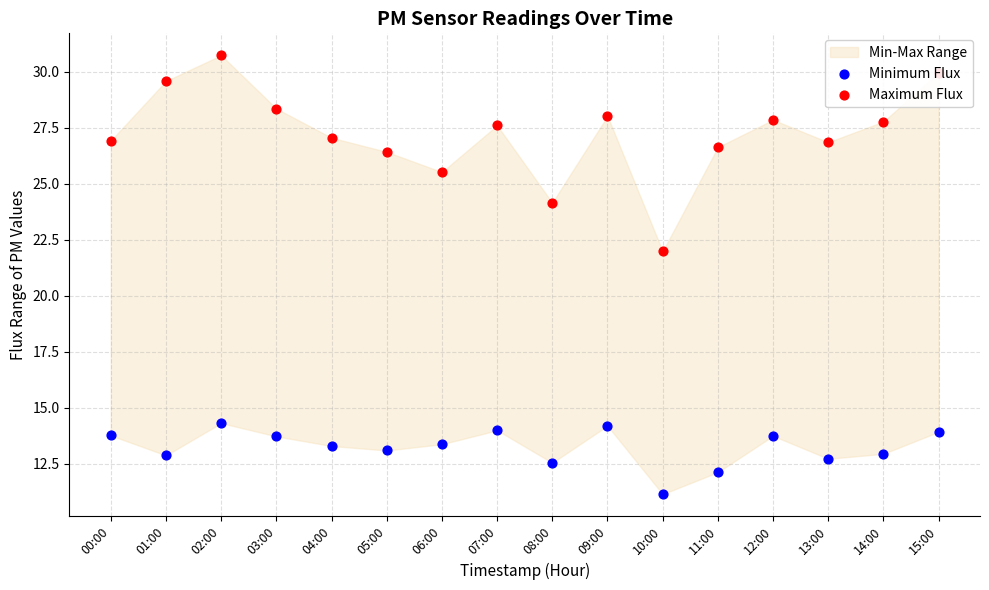

Is the value of Maximum Flux at 09:00 greater than the value of Minimum Flux at 13:00?

Yes